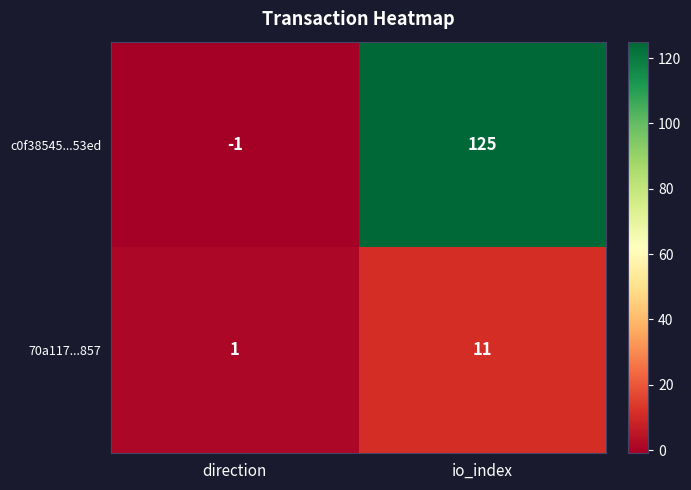

The c0f38545...53ed series shows 26 at io_index. True or false?

False